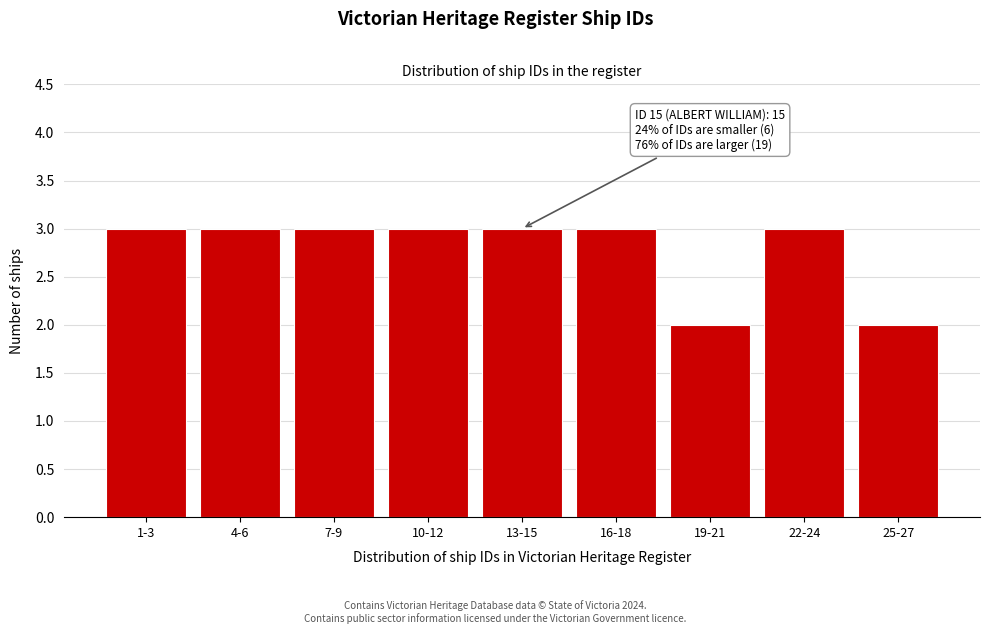

Reading left to right, extract all data points from this chart.

3	3	3	3	3	3	2	3	2